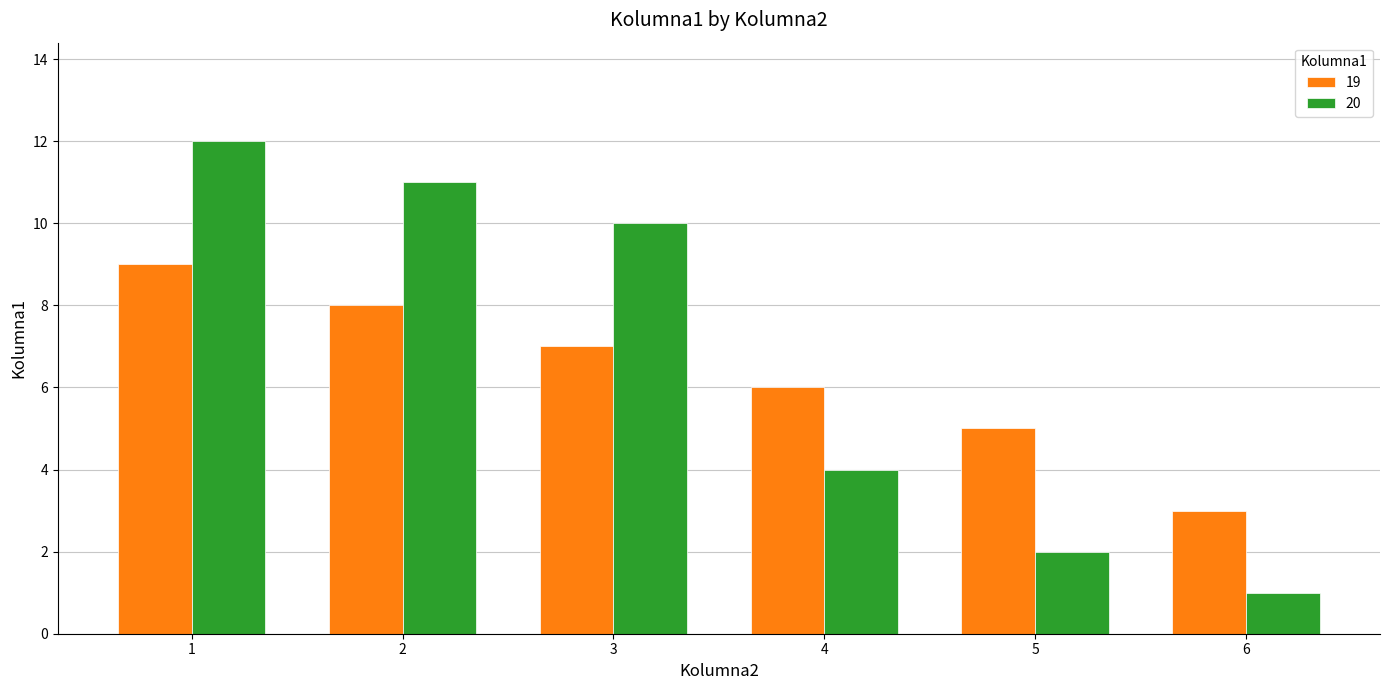

How many bars are there in total?

12